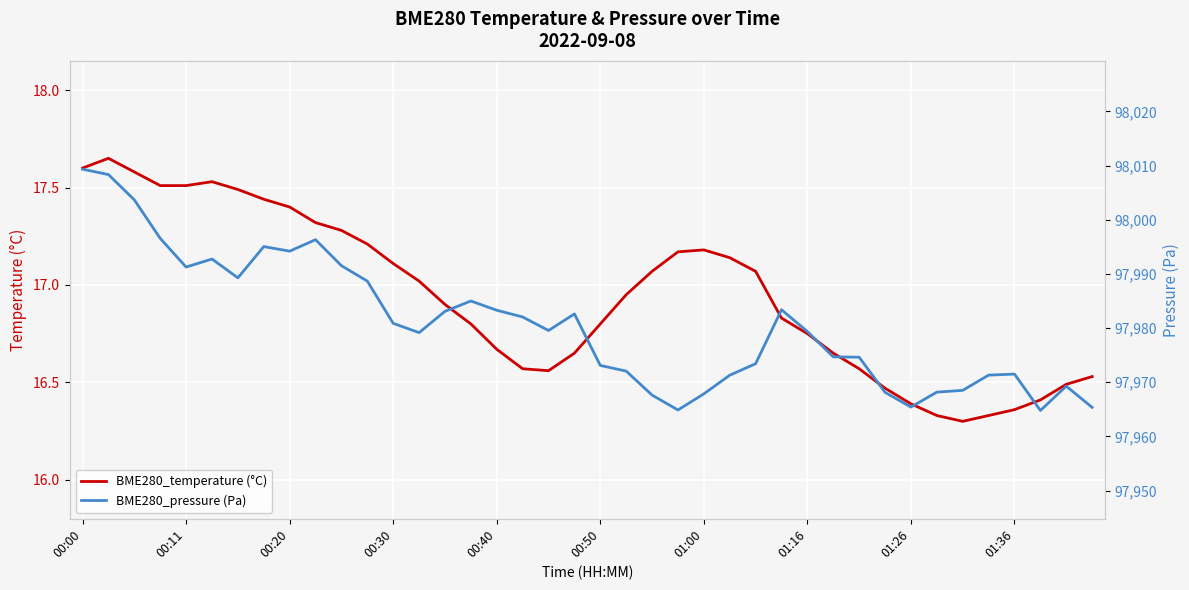

What is the total value across all series at 34?

97984.8